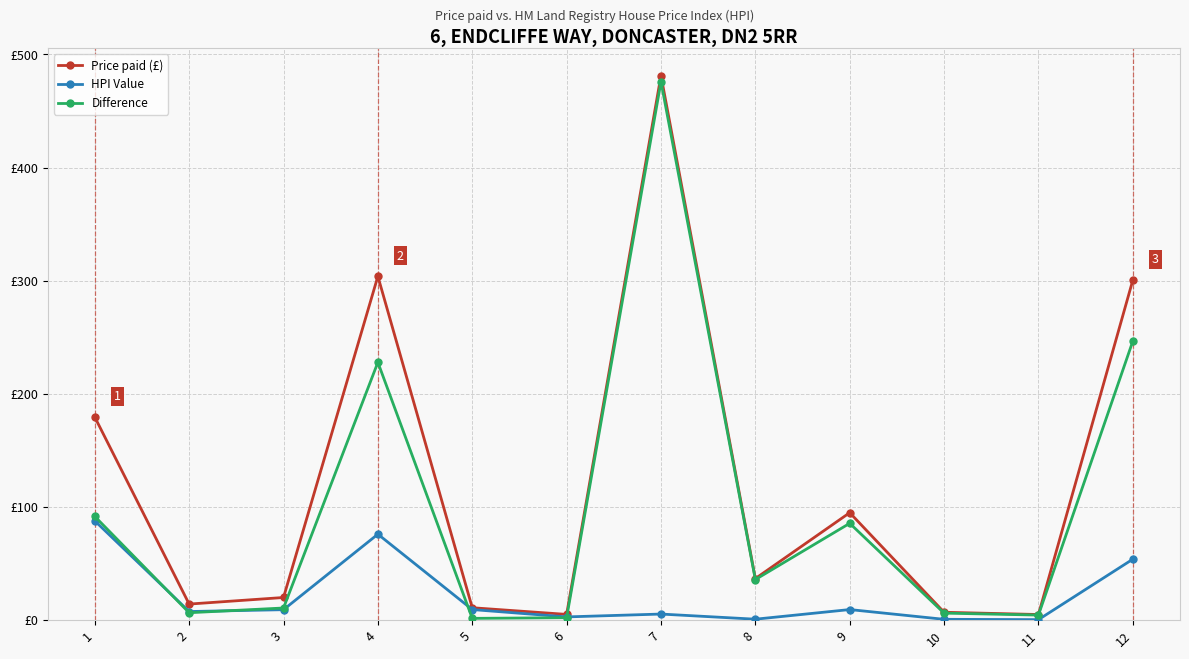

At 9, list the series in order from largest to smallest.

Price paid (£), Difference, HPI Value